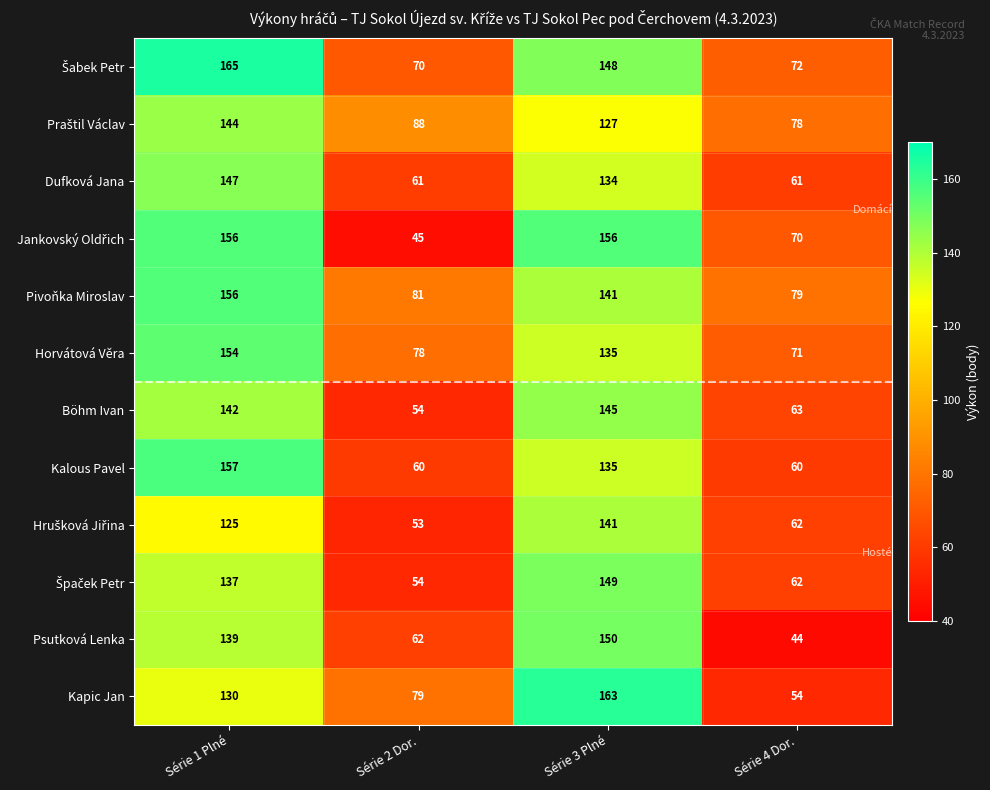

Which series changed the most between Série 1 Plné and Série 4 Dor.?

Kalous Pavel